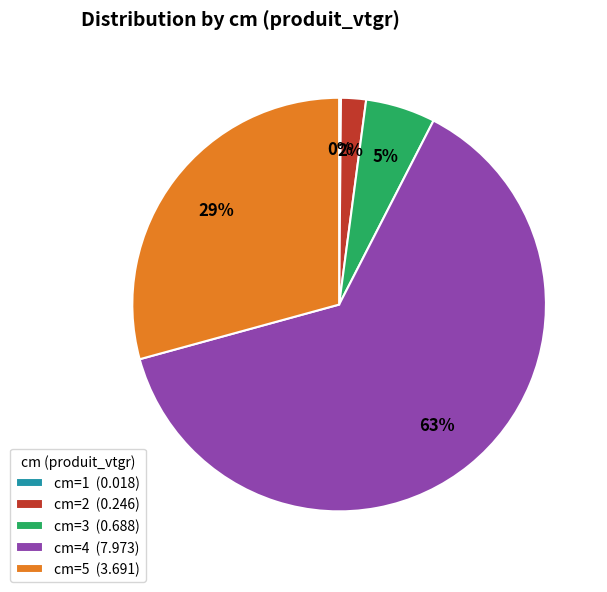

What percentage is the cm=3 (0.688) slice, to the nearest percent?

5%